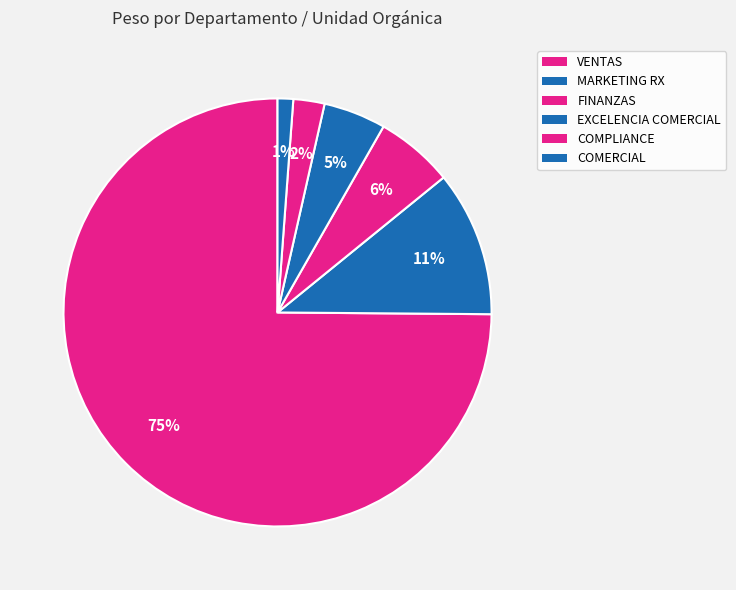

How many segments does this pie chart have?

6